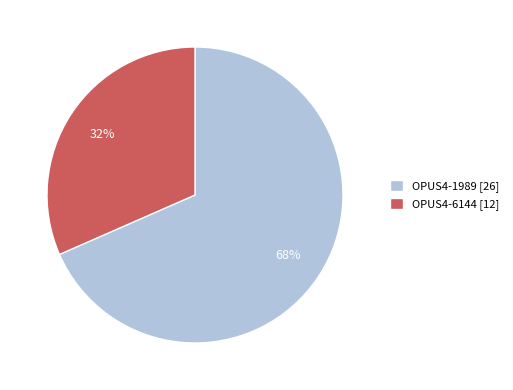

To the nearest percent, what is the combined percentage of OPUS4-6144 and OPUS4-1989?

100%